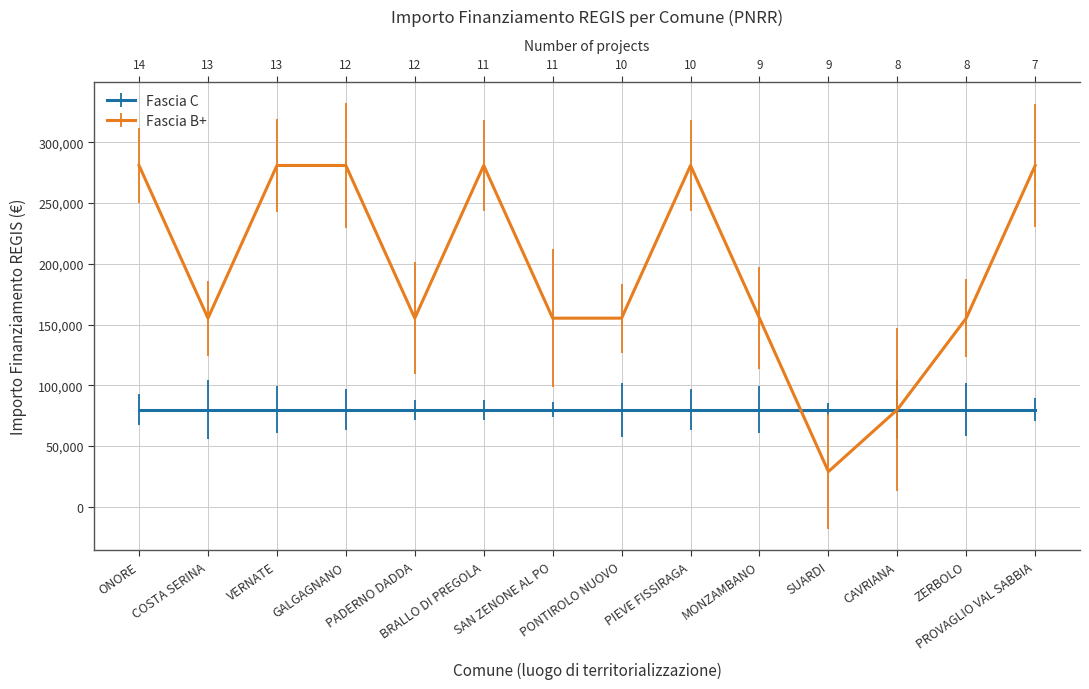

How many data points are less than 155234?

2